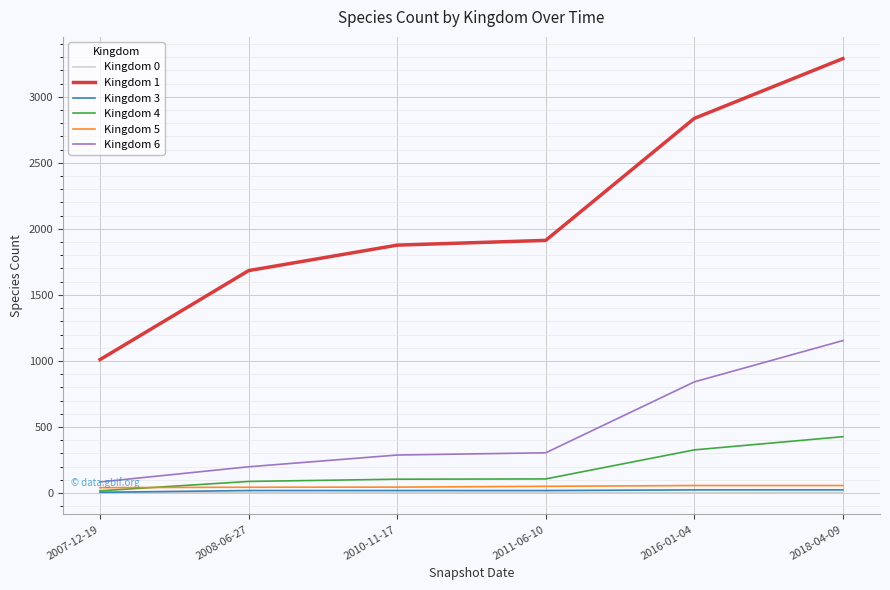

True or false: Kingdom 1 and Kingdom 5 cross at least once.

False